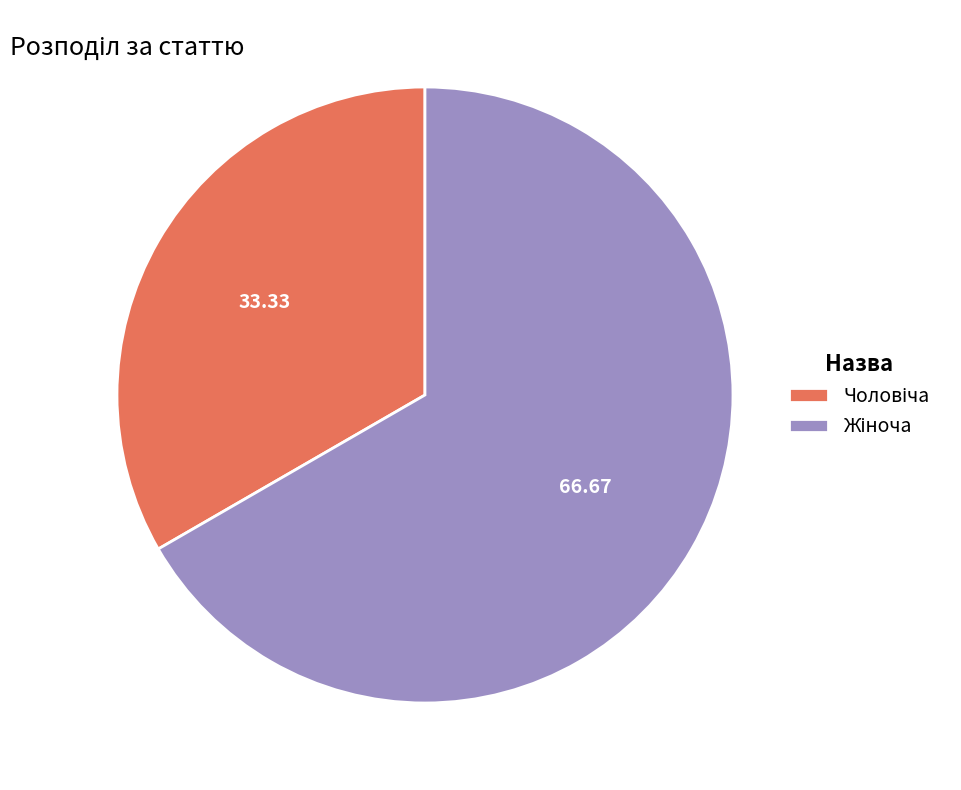

Is there a majority slice in this chart?

Yes